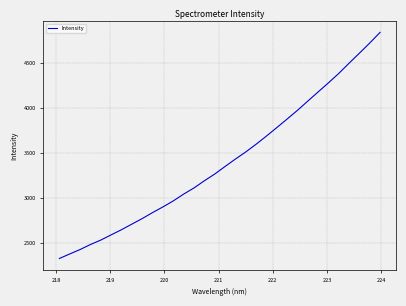

What is the minimum value shown in the chart?

2326.0